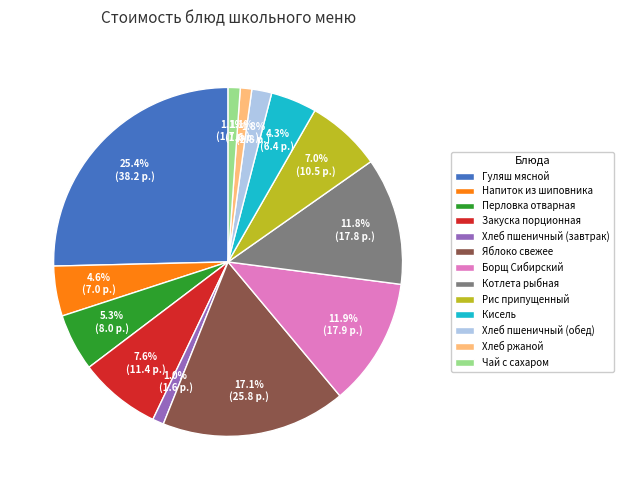

To the nearest percent, what is the difference between the Напиток из шиповника and Гуляш мясной slice percentages?

21%